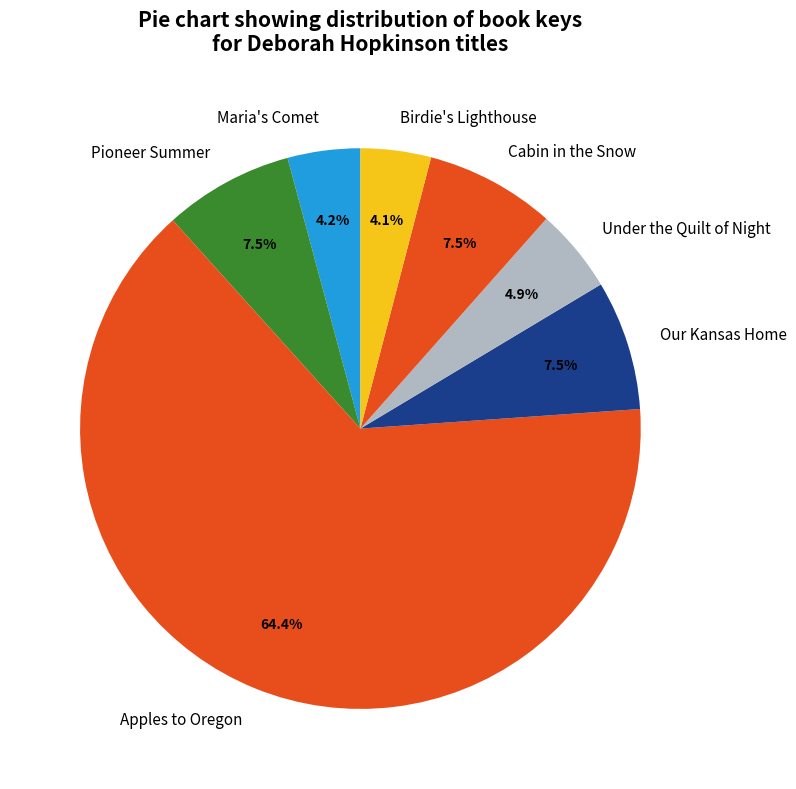

Is the sum of Apples to Oregon and Maria's Comet greater than half?

Yes